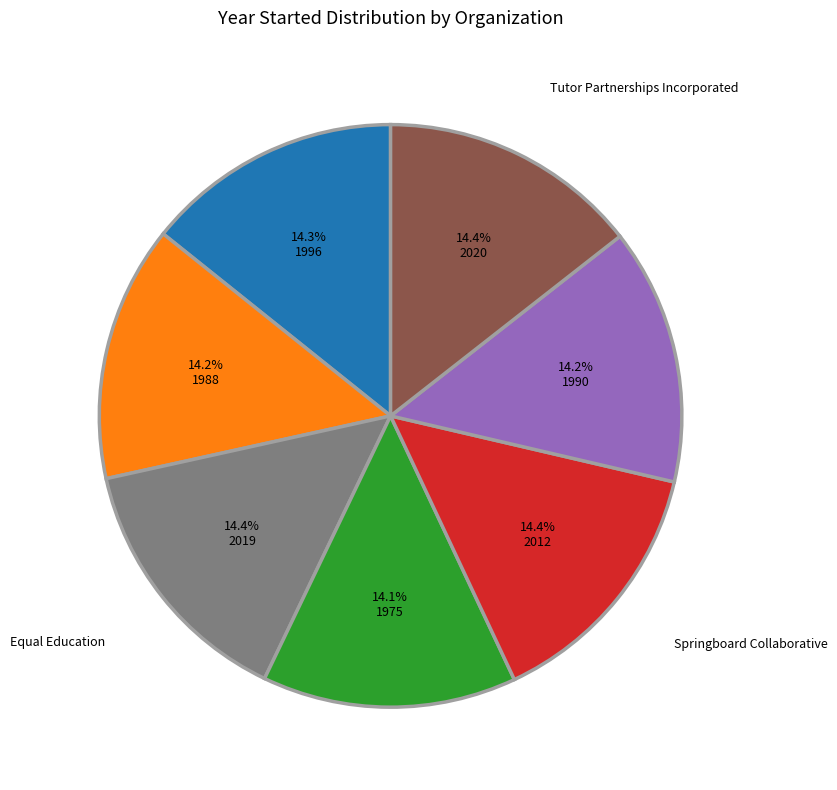

Is there a majority slice in this chart?

No